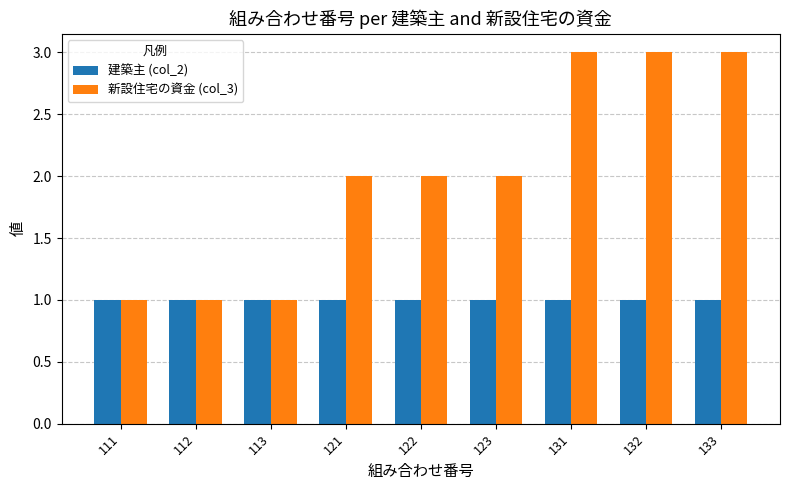

How many series are shown in this chart?

2